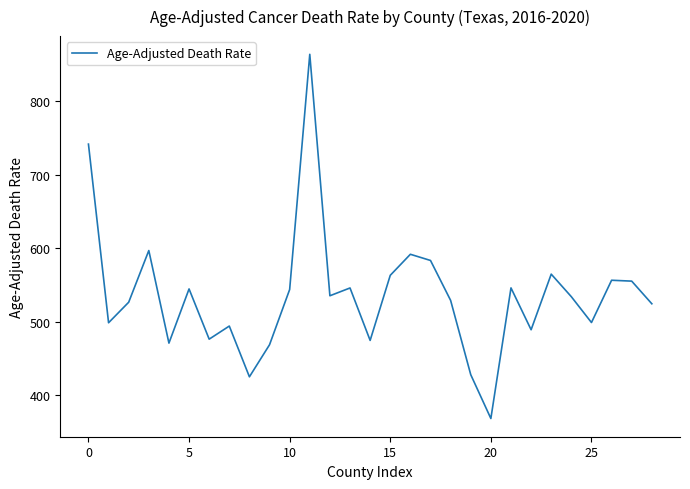

What is the maximum value shown in the chart?

863.7